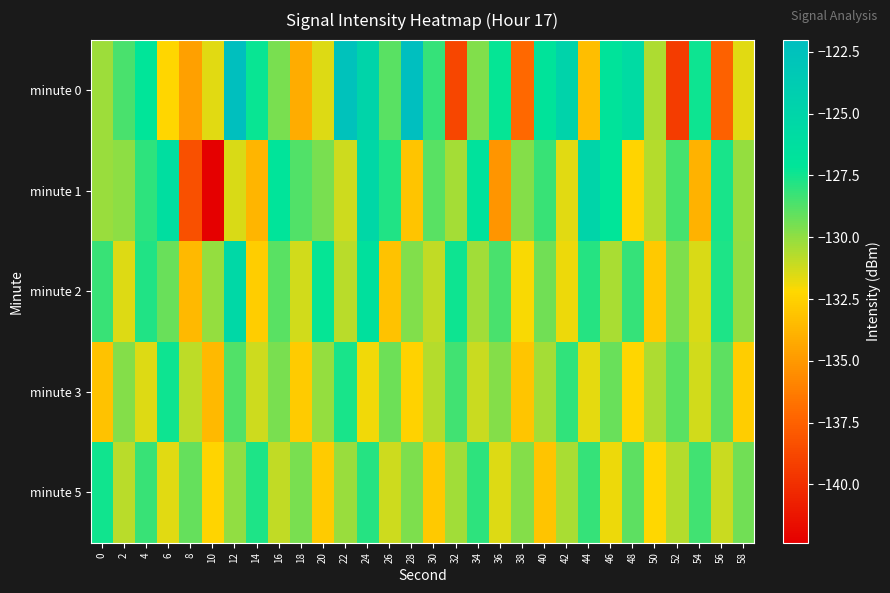

Rank the series by their maximum value, from highest to lowest.

minute 0, minute 1, minute 2, minute 3, minute 5